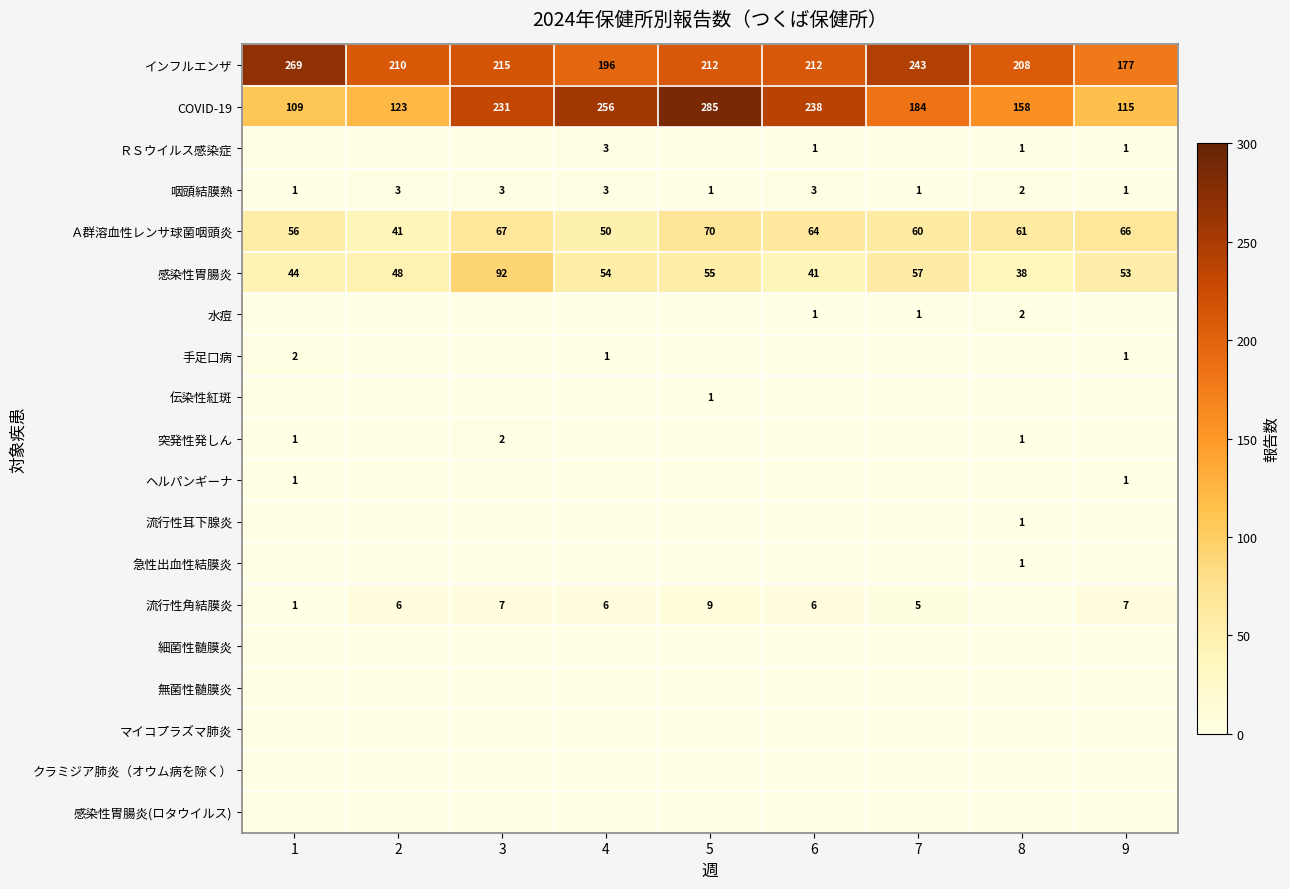

Between 2 and 3, which is larger?

3